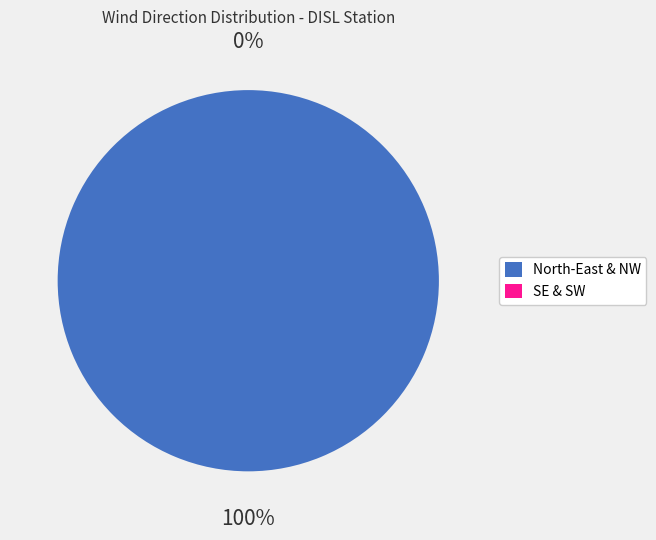

To the nearest percent, what is the combined percentage of 1.27 and 0.96?

13%